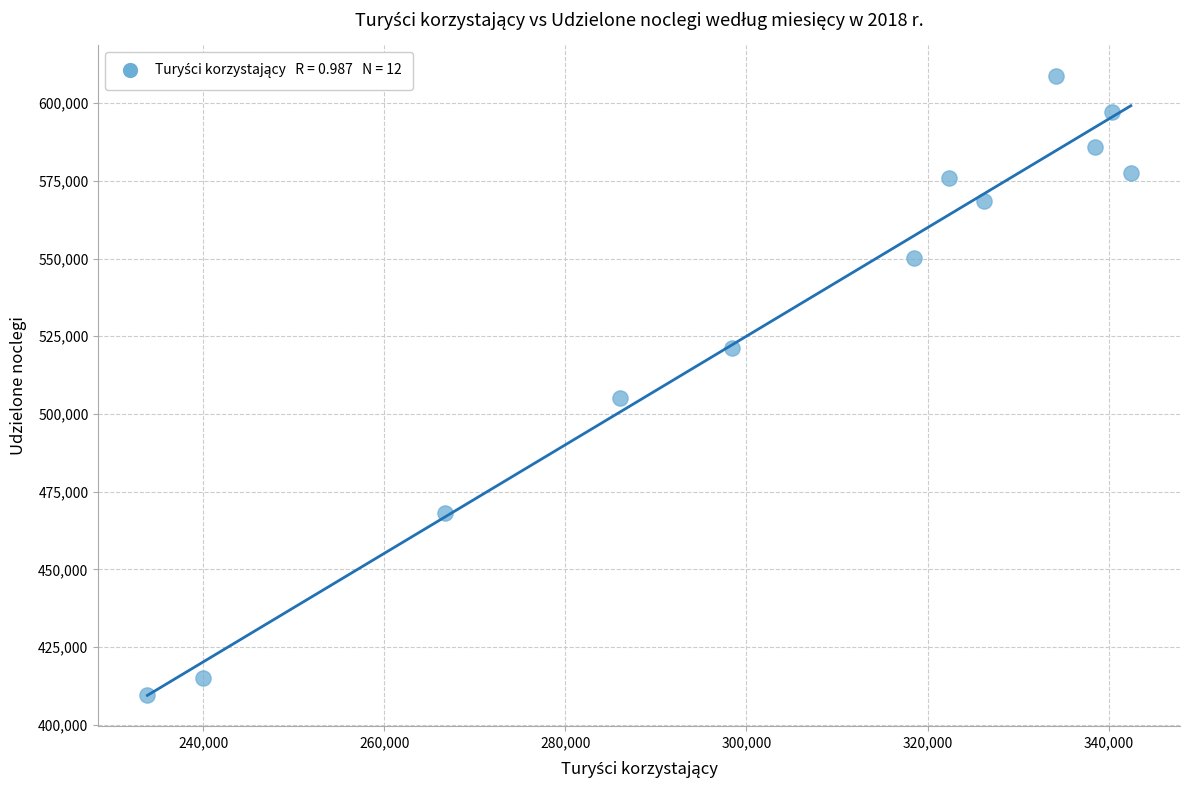

What is the range of X values (max minus min)?

108618